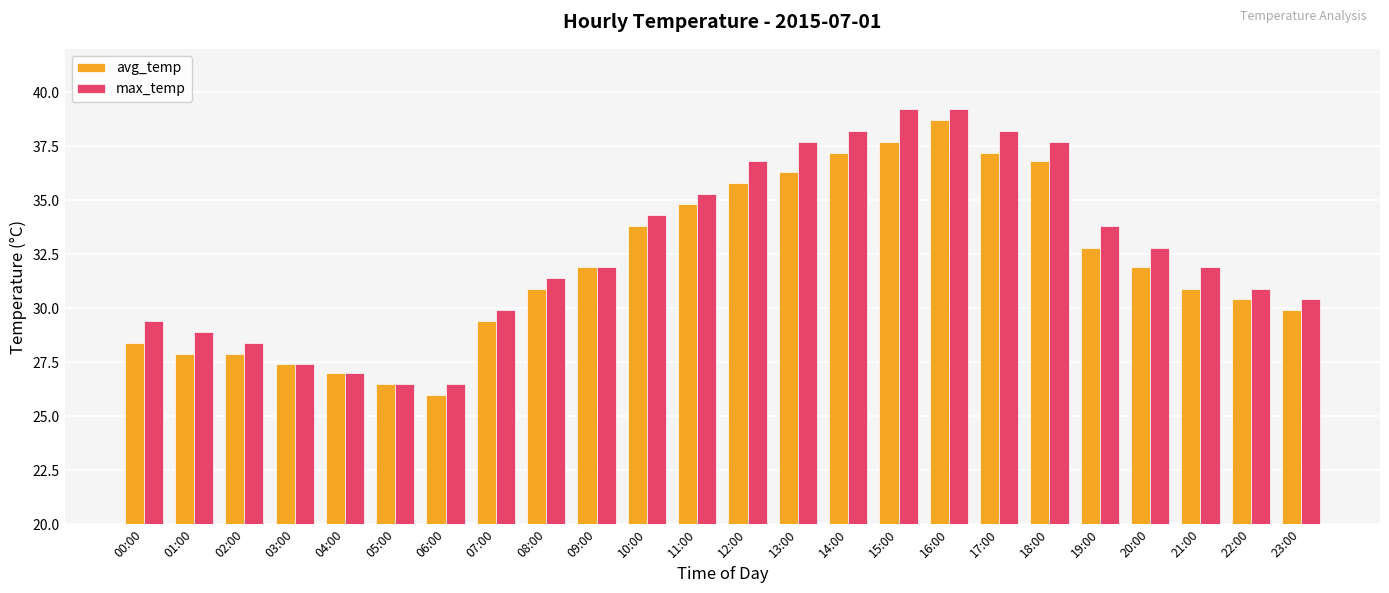

What is the spread (max minus min) of values at 18:00?

0.9